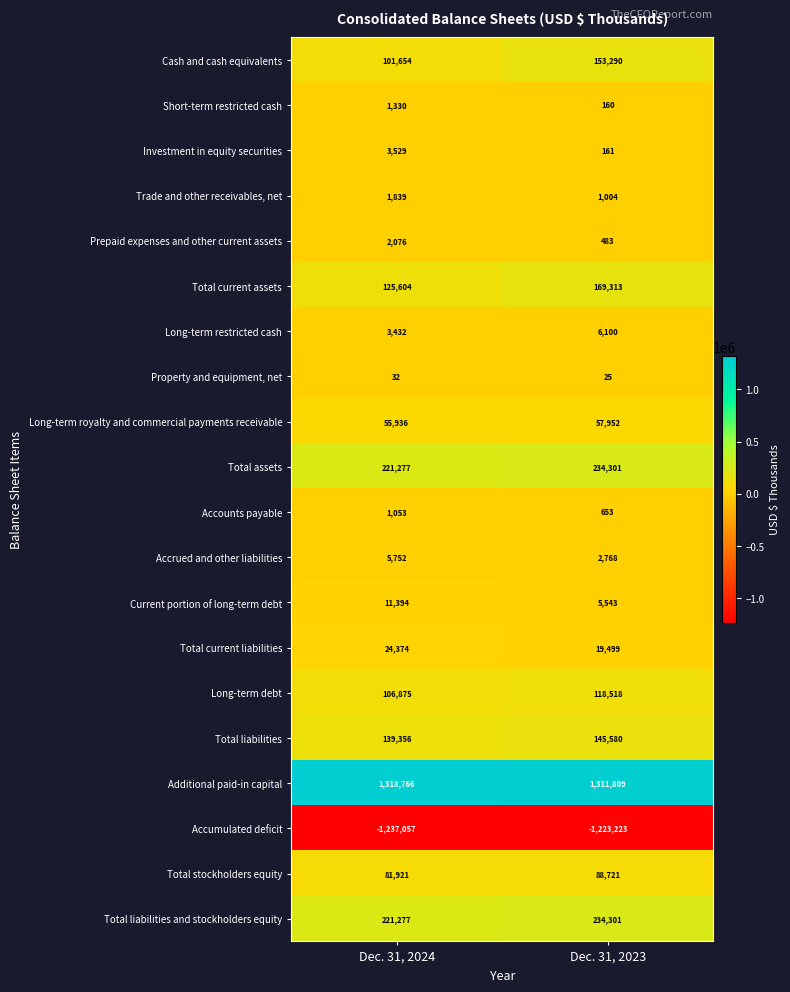

Rank the categories by Long-term debt value from highest to lowest.

Dec. 31, 2023, Dec. 31, 2024